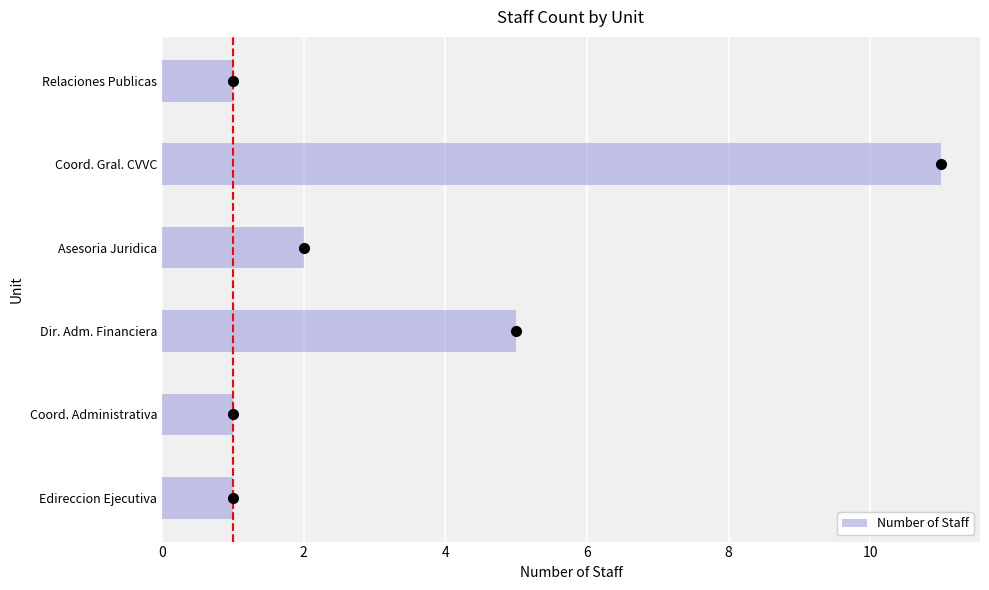

Are the bars grouped side by side (vs. stacked)?

No